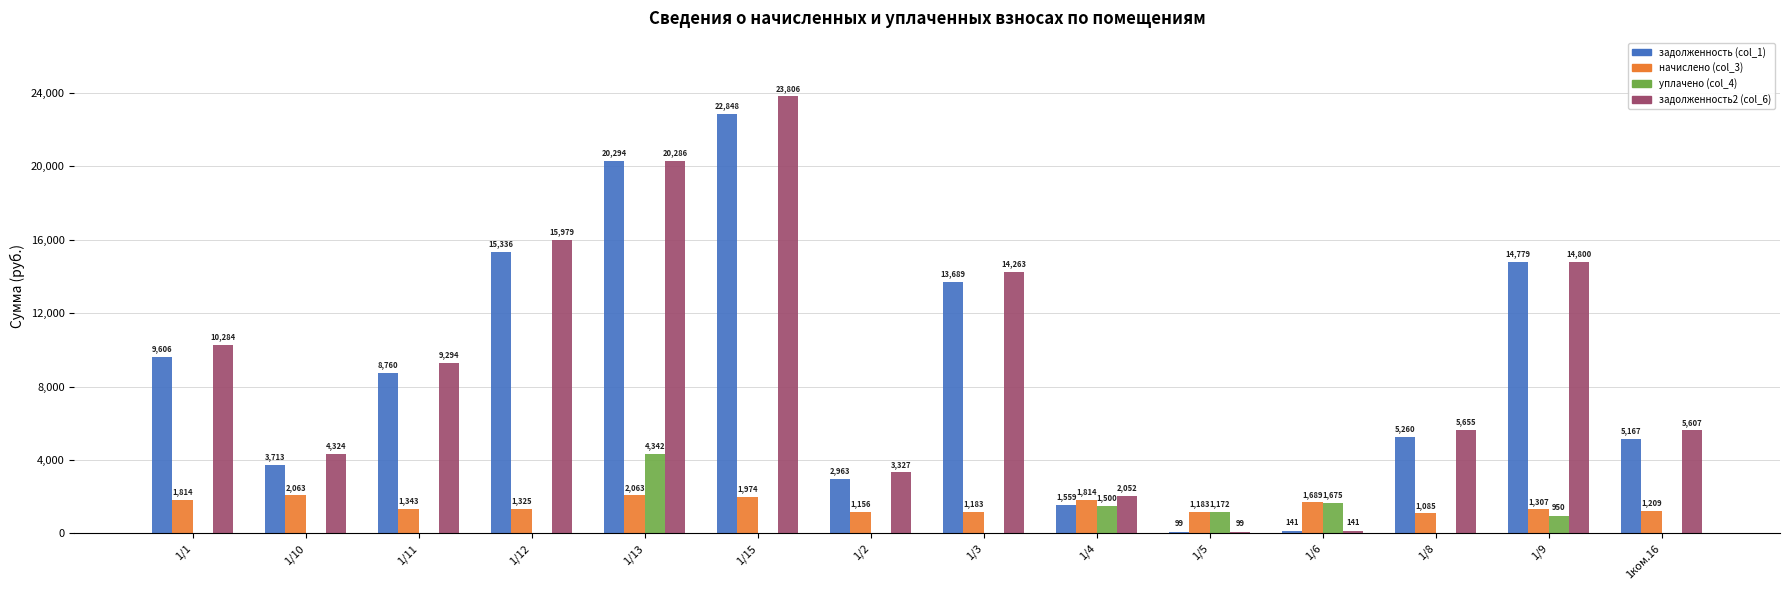

How many values in the начислено (col_3) series exceed 1342?

7